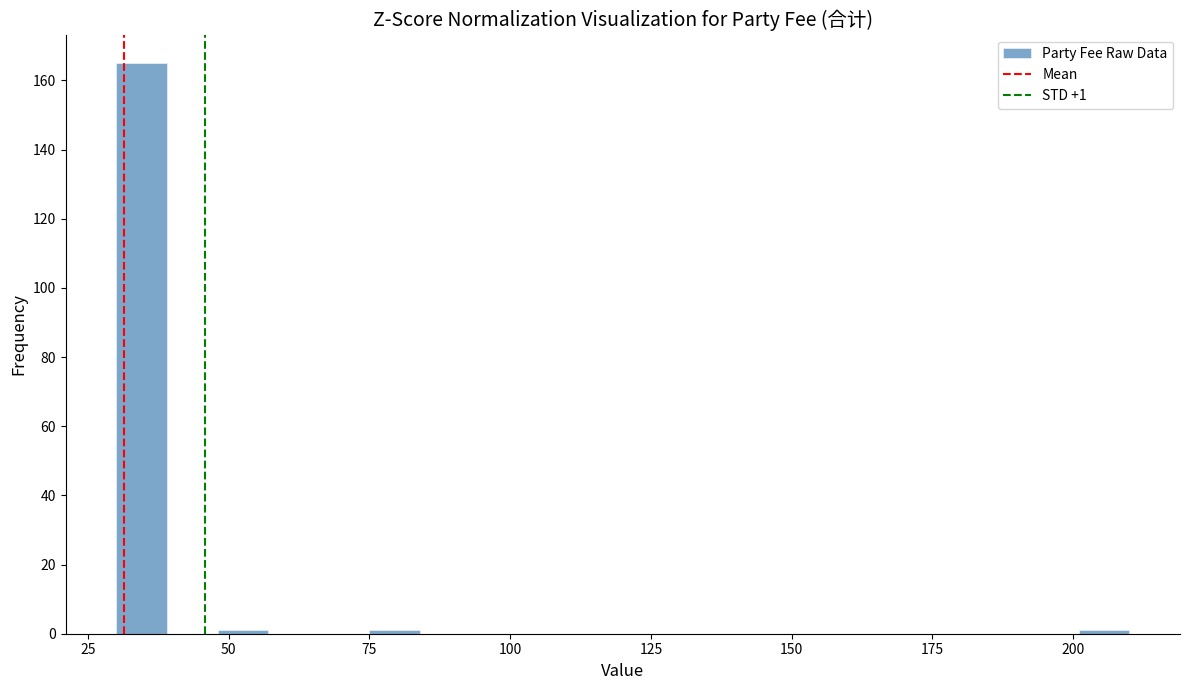

Read against the x-axis, roughly where is the centre of the tallest bar?

35